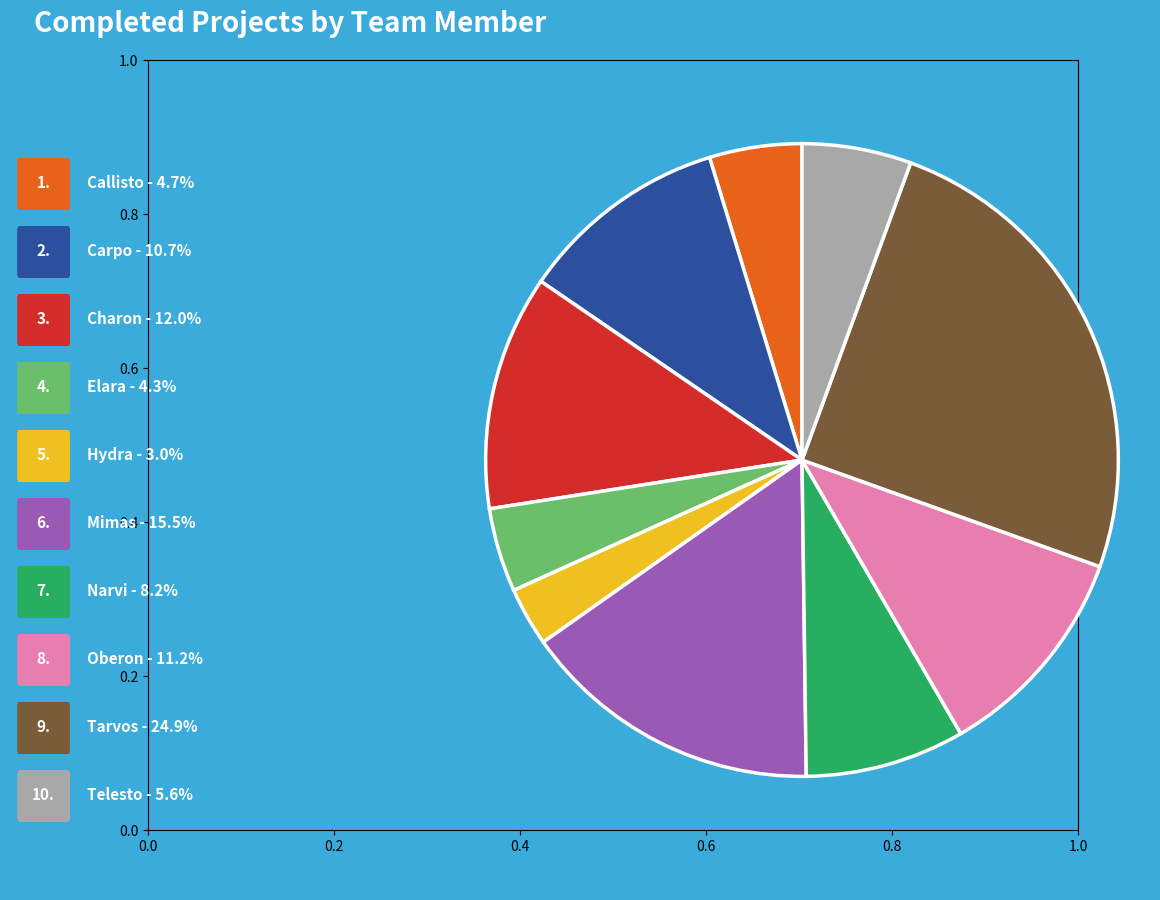

Is there a majority slice in this chart?

No